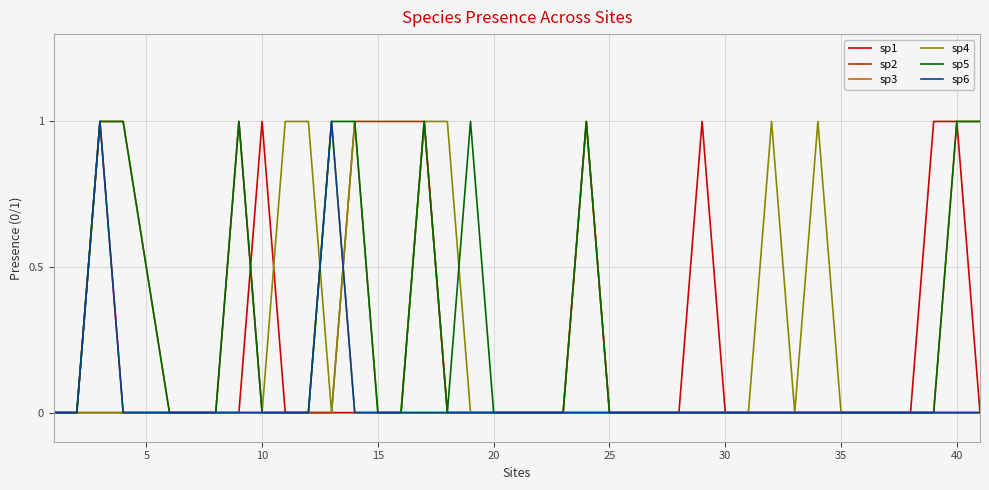

Reading right to left, list all the values displayed in this chart.

sp1: 0	1	1	0	0	0	0	0	0	0	0	0	1	0	0	0	0	0	0	0	0	0	0	0	0	0	0	0	0	0	0	1	0	0	0	0	0	1	0	0
sp2: 0	0	0	0	0	0	0	0	0	0	0	0	0	0	0	0	0	1	0	0	0	0	0	0	1	1	1	1	0	0	0	0	1	0	0	0	0	0	0	0
sp3: 1	1	0	0	0	0	0	0	0	0	0	0	0	0	0	0	0	1	0	0	0	0	0	0	1	0	0	0	1	0	0	0	0	0	0	0	1	1	0	0
sp4: 0	0	0	0	0	0	0	1	0	1	0	0	0	0	0	0	0	0	0	0	0	0	0	1	1	0	0	1	0	1	1	0	0	0	0	0	0	0	0	0
sp5: 1	1	0	0	0	0	0	0	0	0	0	0	0	0	0	0	0	1	0	0	0	0	1	0	1	0	0	1	1	0	0	0	1	0	0	0	1	1	0	0
sp6: 0	0	0	0	0	0	0	0	0	0	0	0	0	0	0	0	0	0	0	0	0	0	0	0	0	0	0	0	1	0	0	0	0	0	0	0	0	1	0	0